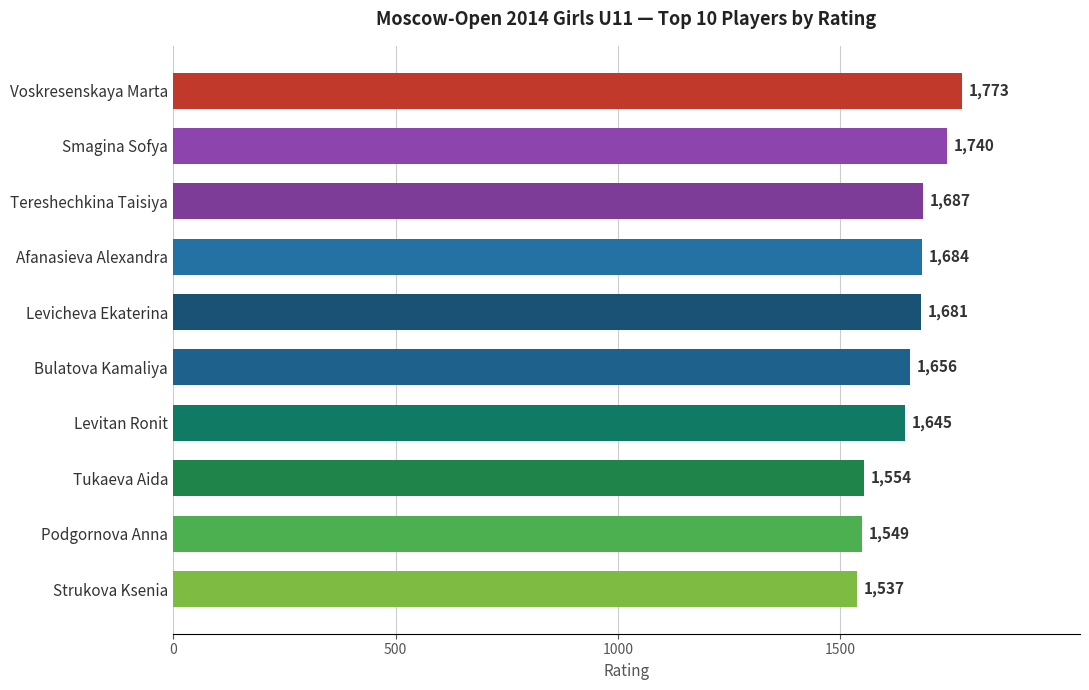

Reading bottom to top, transcribe all the data shown in this chart.

1537	1549	1554	1645	1656	1681	1684	1687	1740	1773